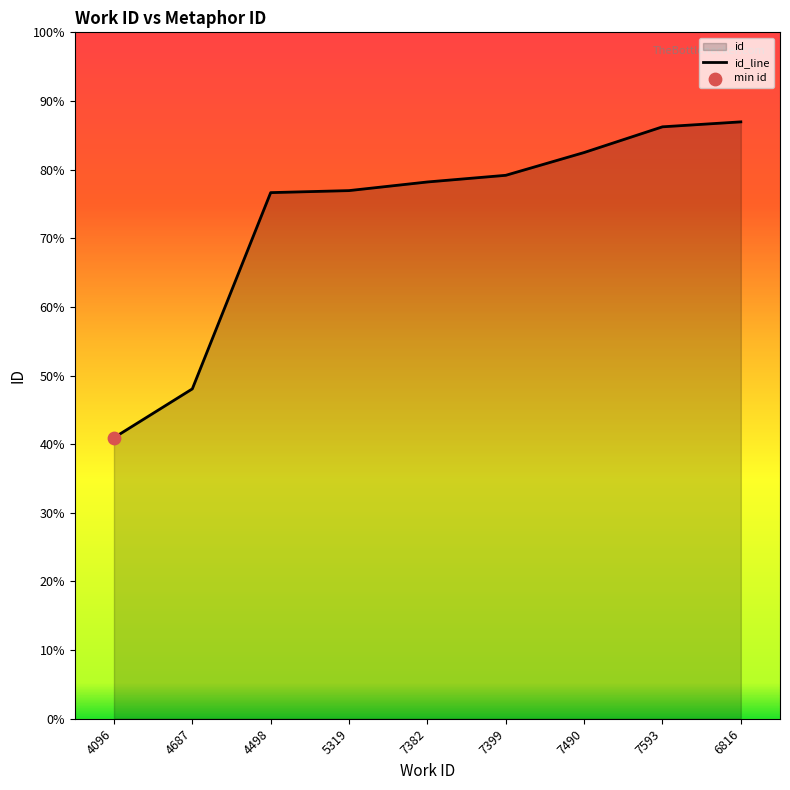

Which has a higher value, 7490 or 4096?

7490